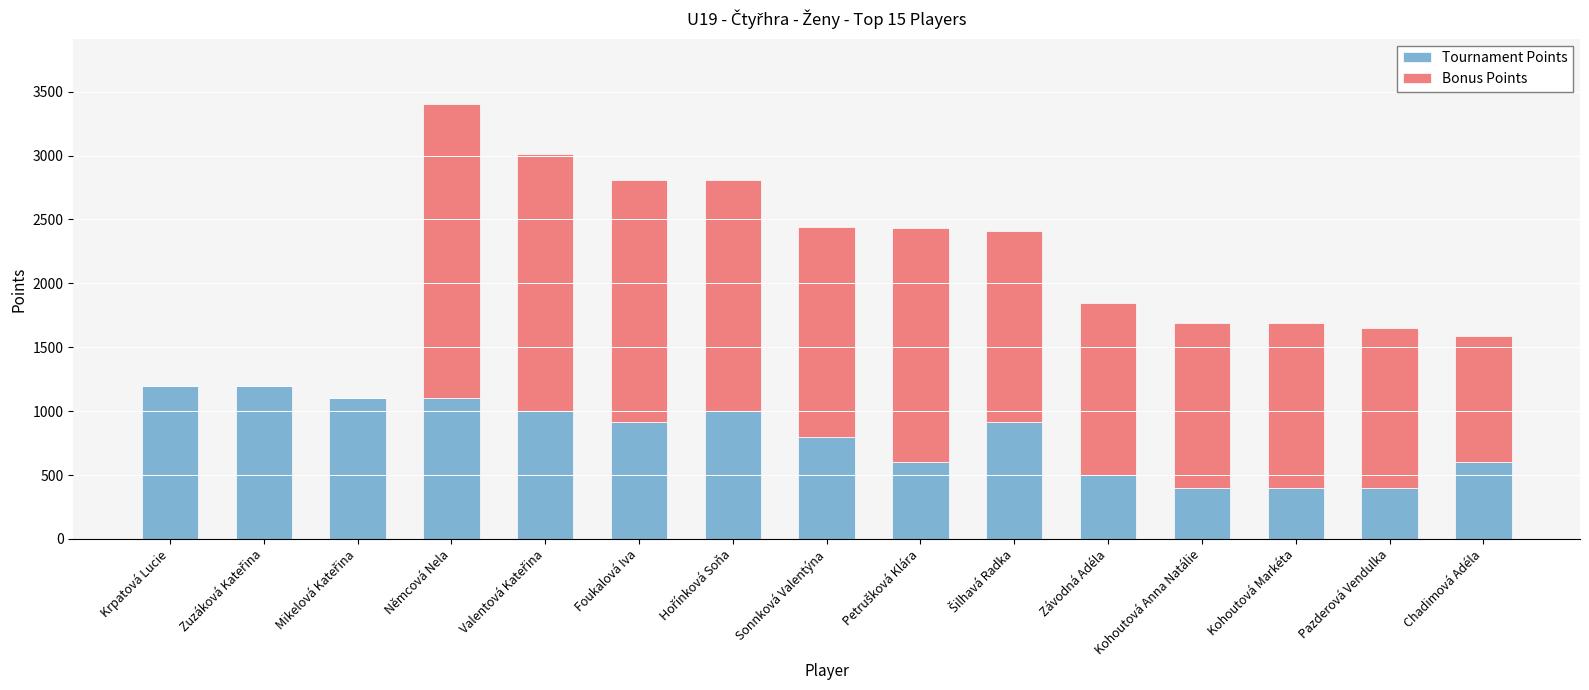

True or false: Tournament Points has a value of 912 at Foukalová Iva.

True